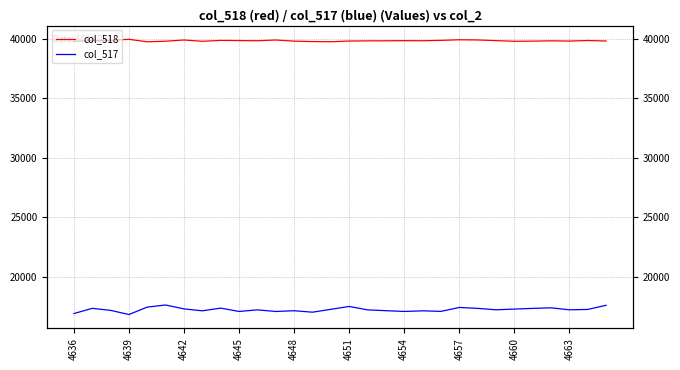

Is the value of col_517 at 4639 greater than the value of col_518 at 4639?

No